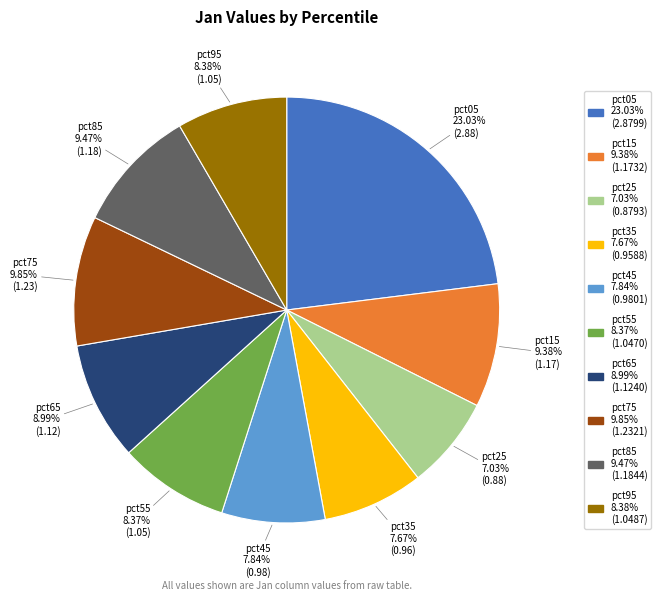

Which category has the biggest portion of the pie?

pct05